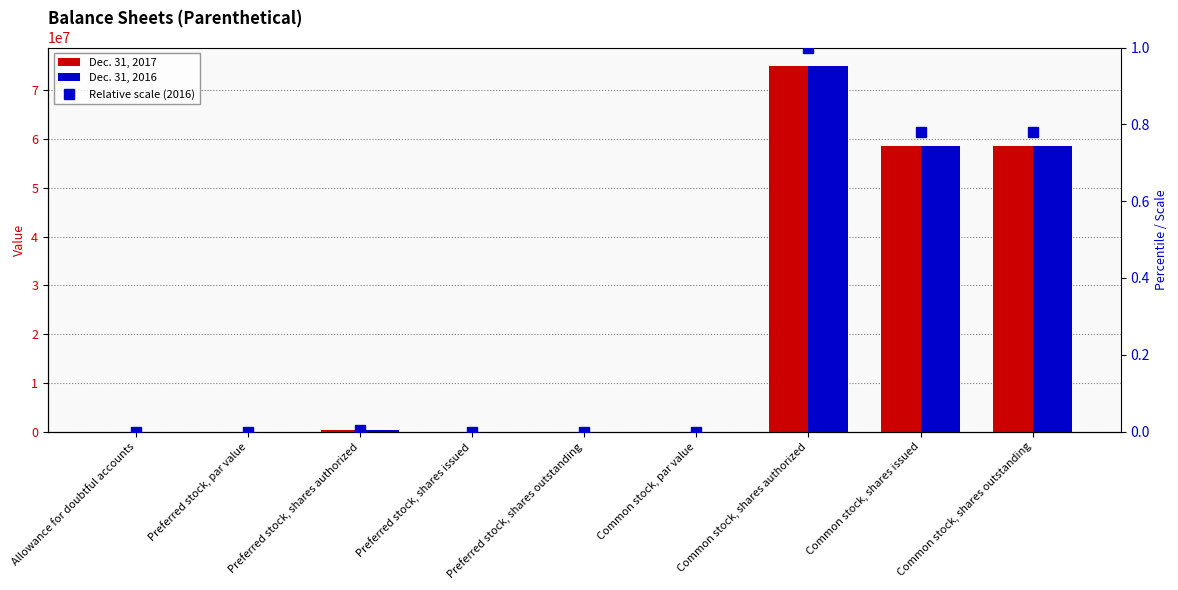

What is the label of the 1st bar from the right?

Common stock, shares outstanding